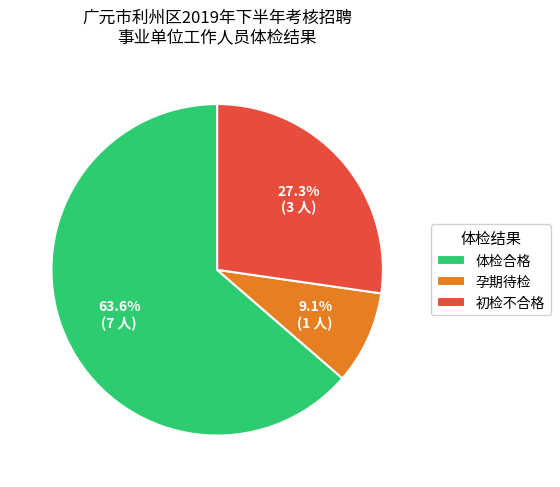

Count the number of slices in the pie.

3